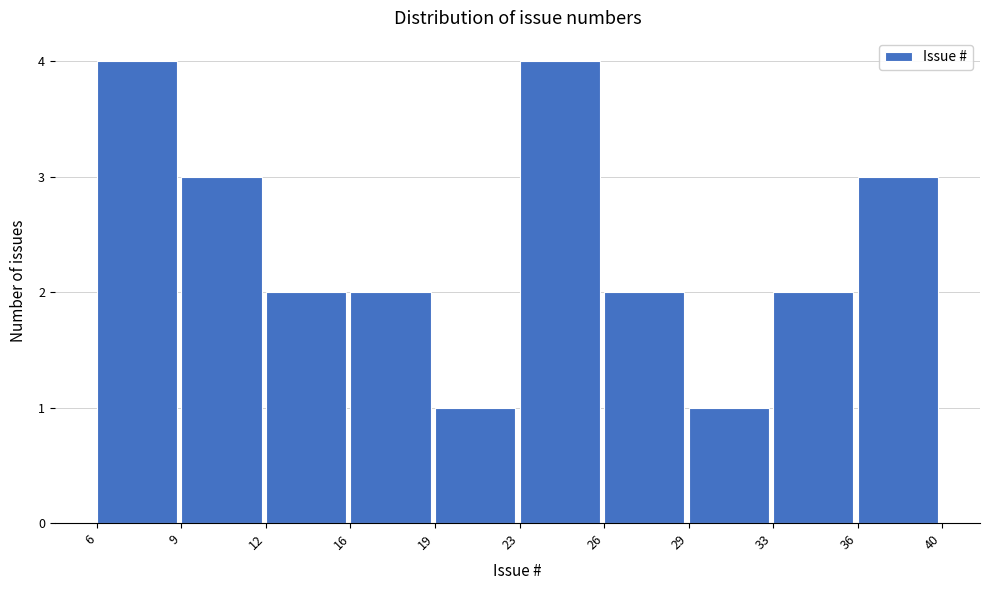

Reading left to right, extract all data points from this chart.

6=4	9=3	12=2	16=2	19=1	23=4	26=2	29=1	33=2	36=3